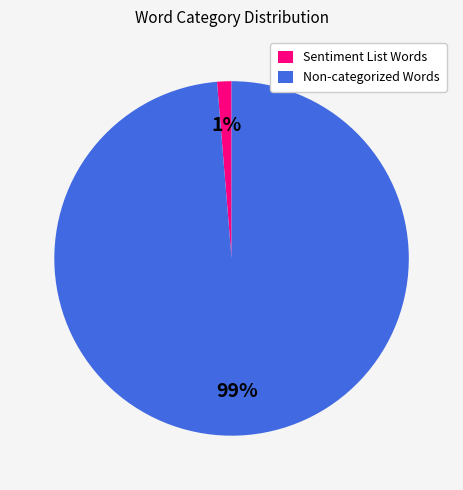

The Sentiment List Words slice represents 11% of the pie. True or false?

False